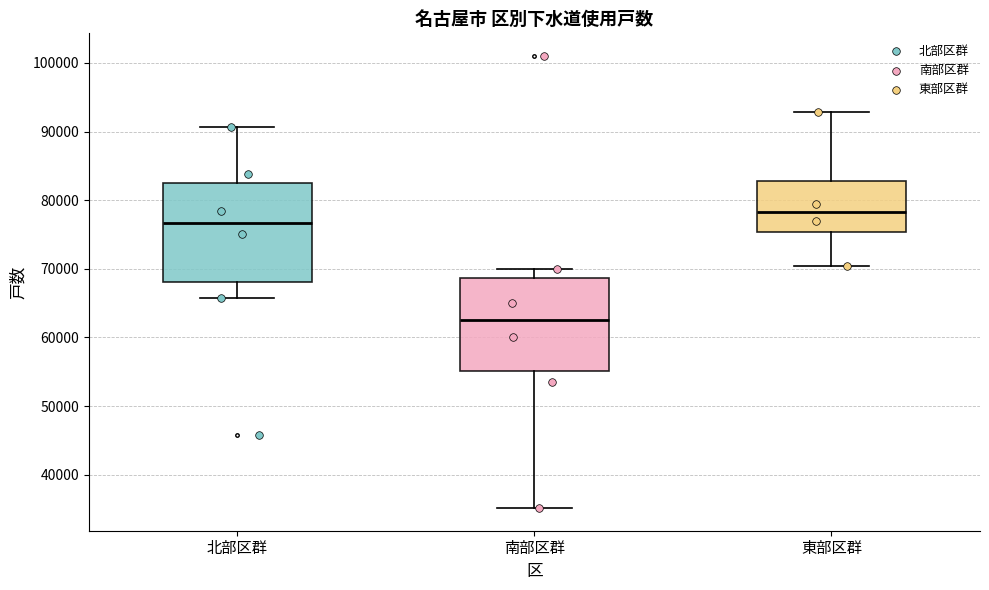

Reading left to right, transcribe this box plot: for each box, give where its median line is, the range the box spans, and where its two whiskers end, as read against the y-axis. The values are not printed on the chart, so give them approximately, as read against the axis.

北部区群: median 77000, box 68000 to 82000, whiskers 66000 to 91000
南部区群: median 63000, box 55000 to 69000, whiskers 35000 to 70000
東部区群: median 78000, box 75000 to 83000, whiskers 70000 to 93000